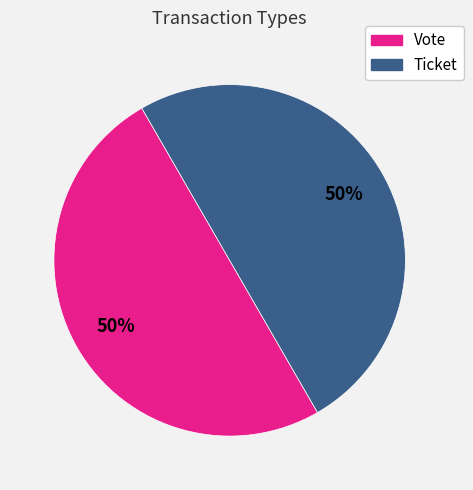

Combined, do Vote and Ticket account for over 50%?

Yes